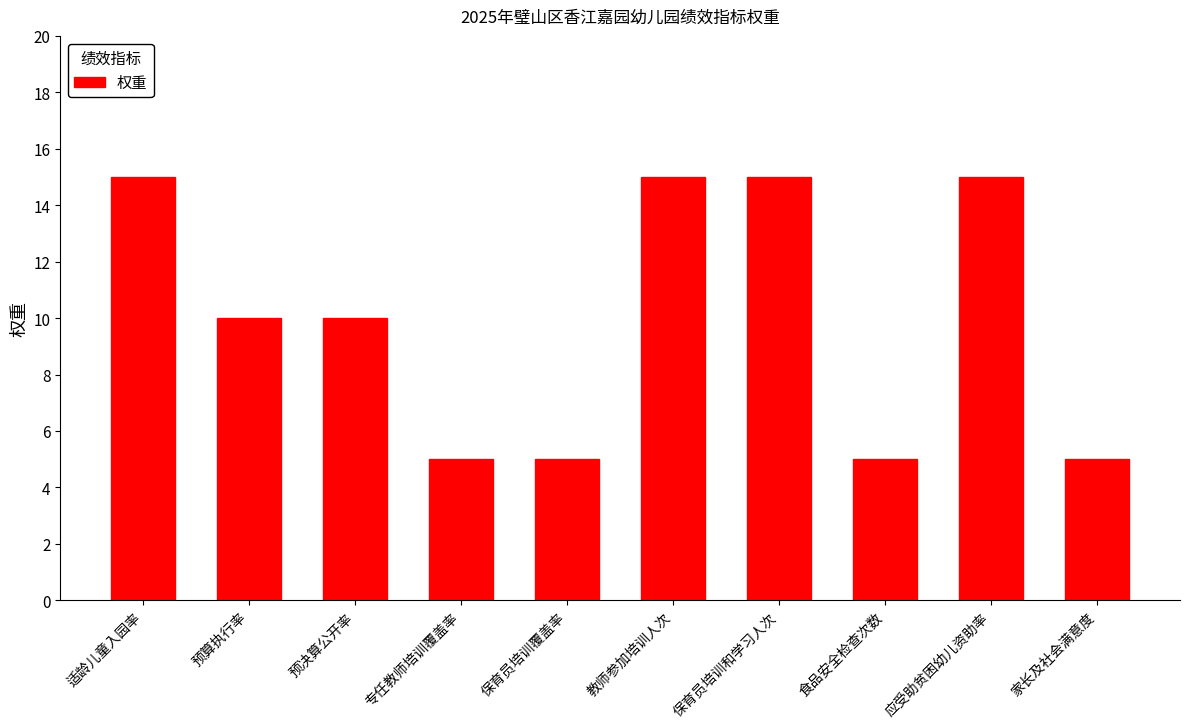

True or false: the data shows 3 at 保育员培训覆盖率.

False